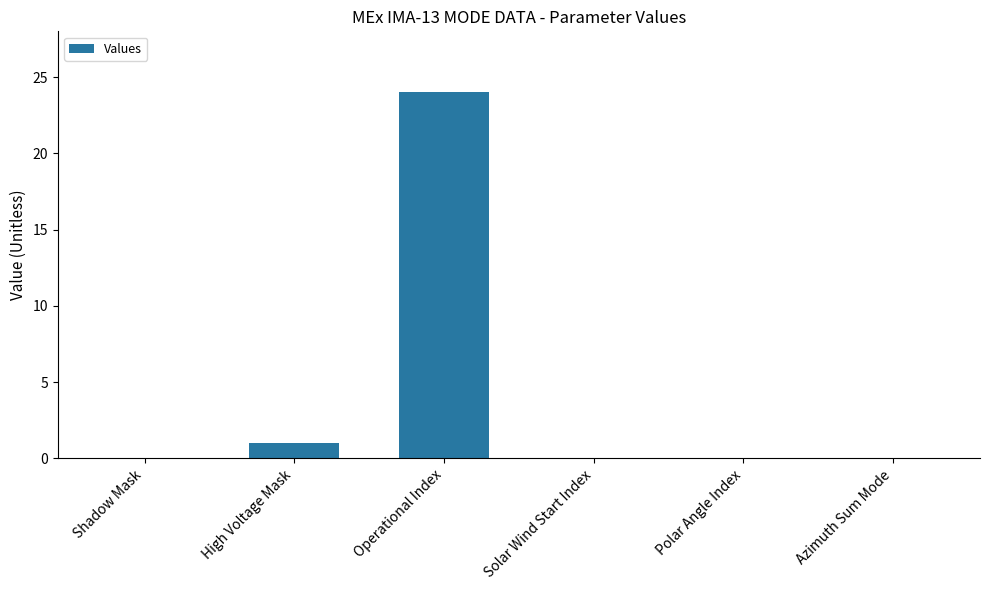

Reading right to left, extract all data points from this chart.

Azimuth Sum Mode=0	Polar Angle Index=0	Solar Wind Start Index=0	Operational Index=24	High Voltage Mask=1	Shadow Mask=0